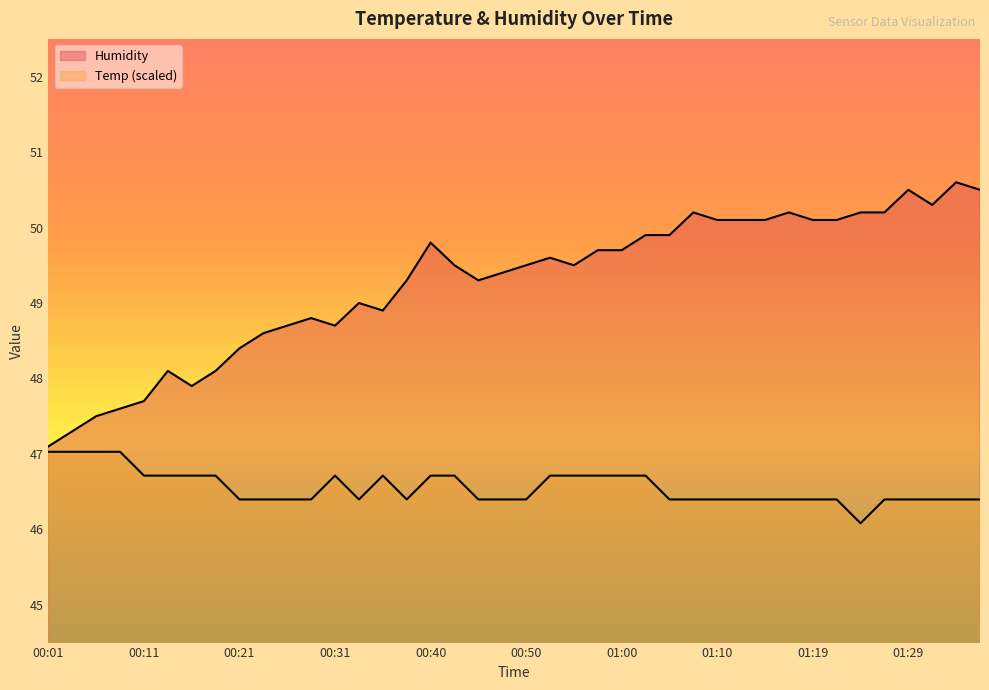

How many distinct data groups are displayed?

2